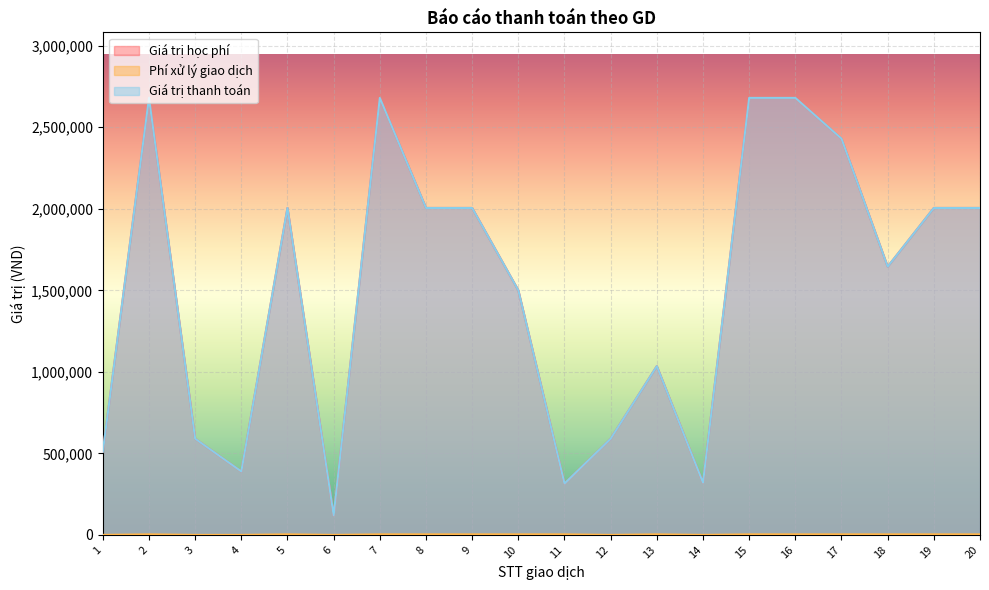

At which category does Giá trị học phí reach its first local valley?

4